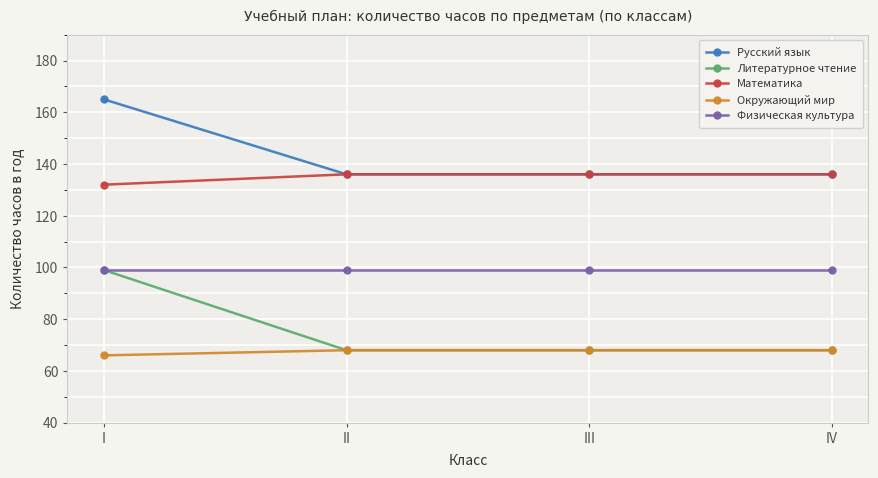

What is the sum of all Физическая культура values?

396